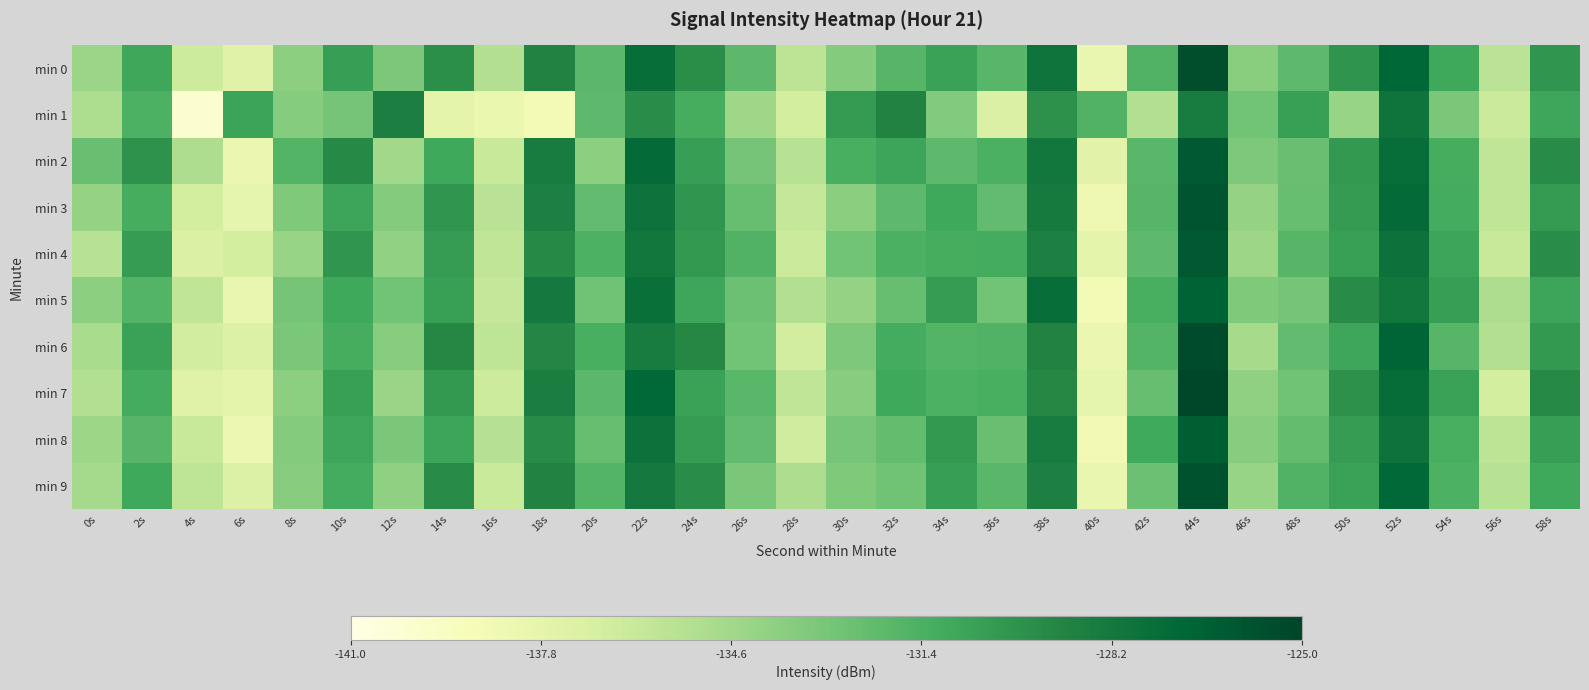

Between 2s and 56s, which is larger?

2s